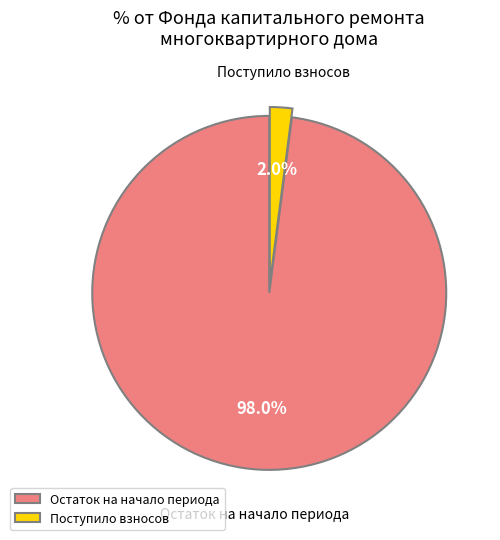

What percentage do Поступило взносов and Остаток на начало периода together represent?

100.0%